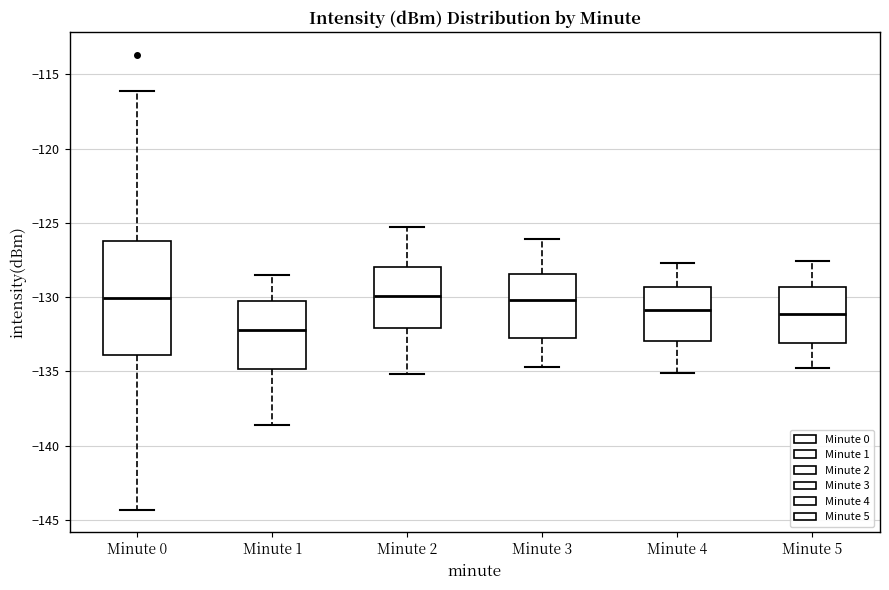

Comparing the boxes themselves (not the whiskers), which one is the tallest?

Minute 0